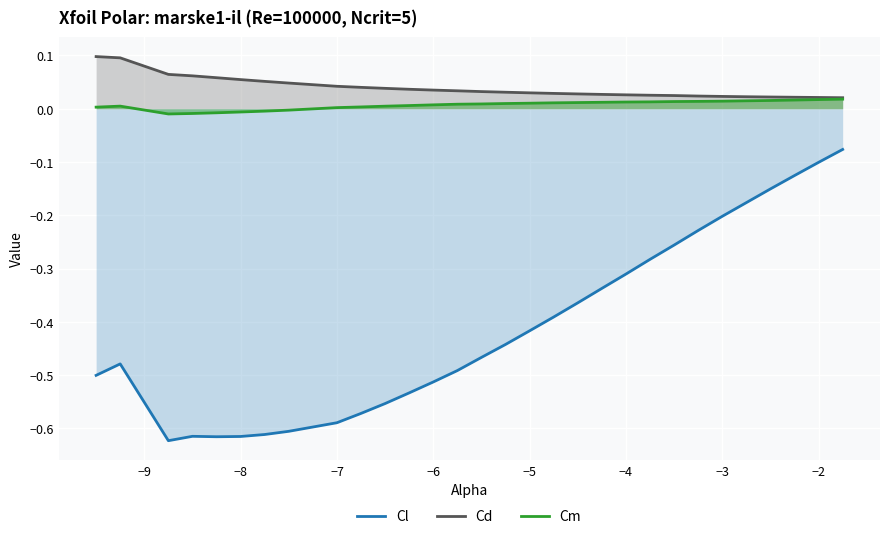

List the series in order of their peak value, lowest first.

Cl, Cm, Cd